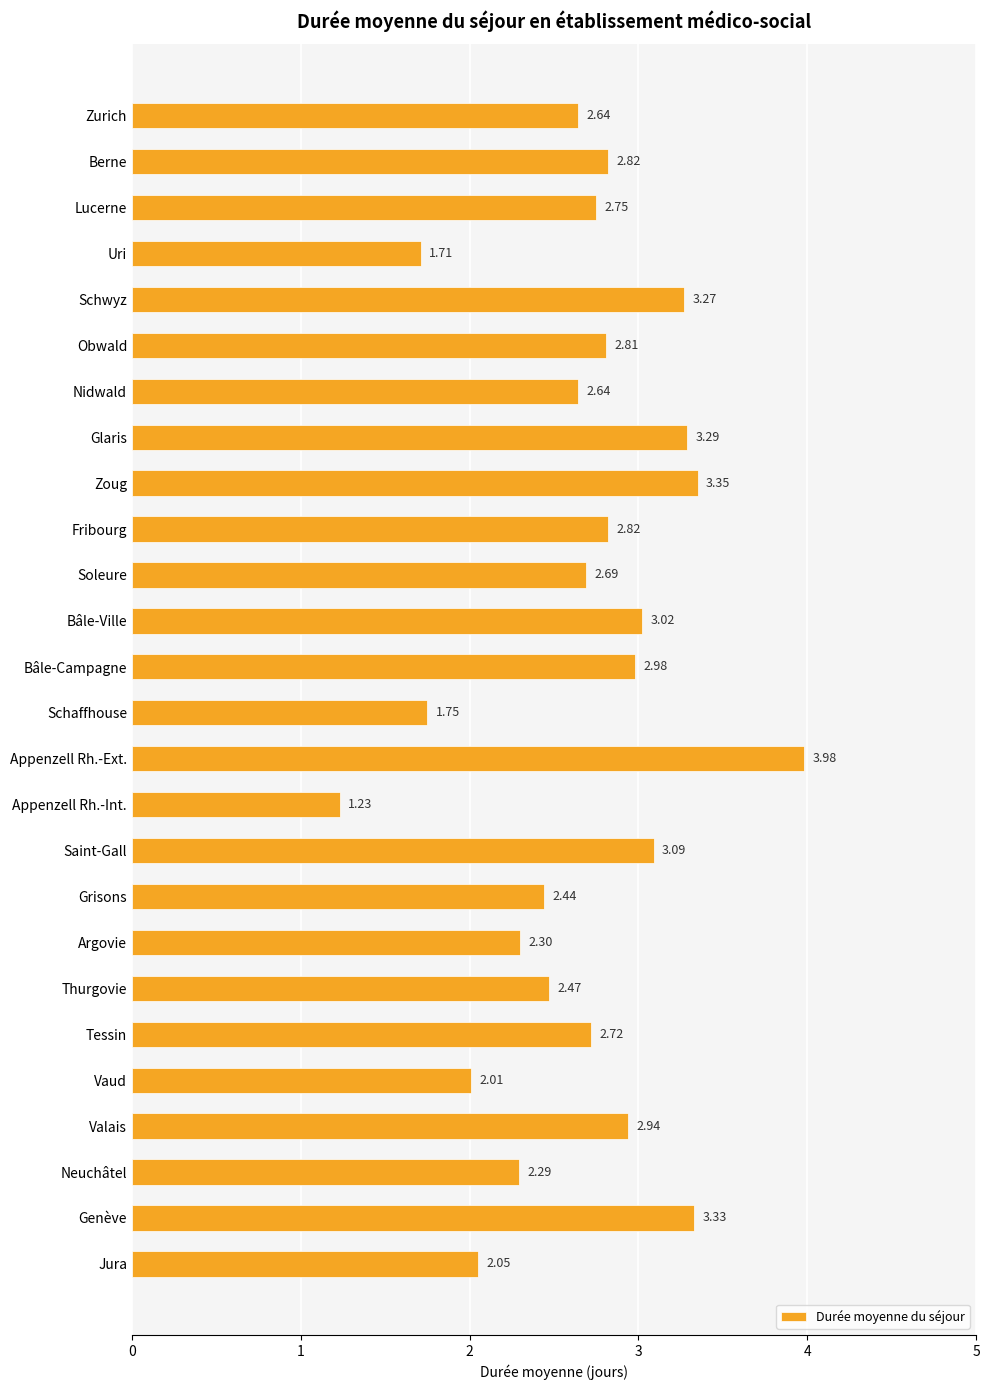

At which category does the chart reach its minimum across all series?

Appenzell Rh.-Int.